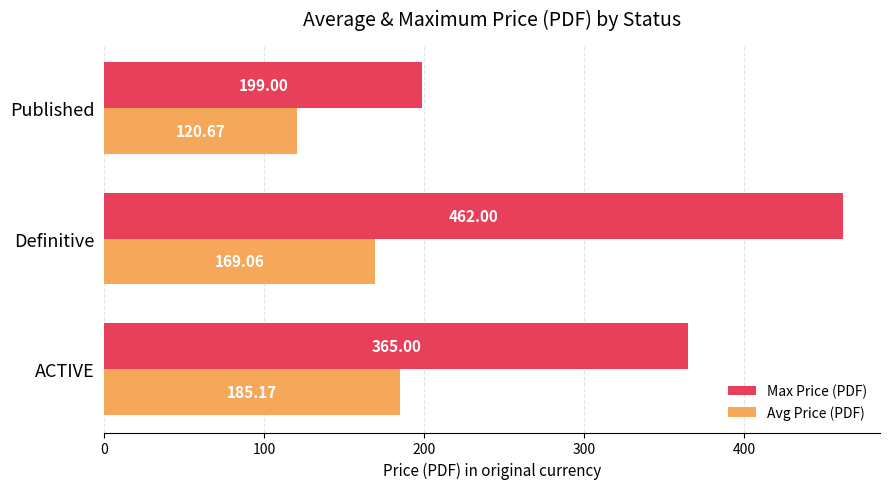

Where is Max Price (PDF) nearest to the value 330?

ACTIVE